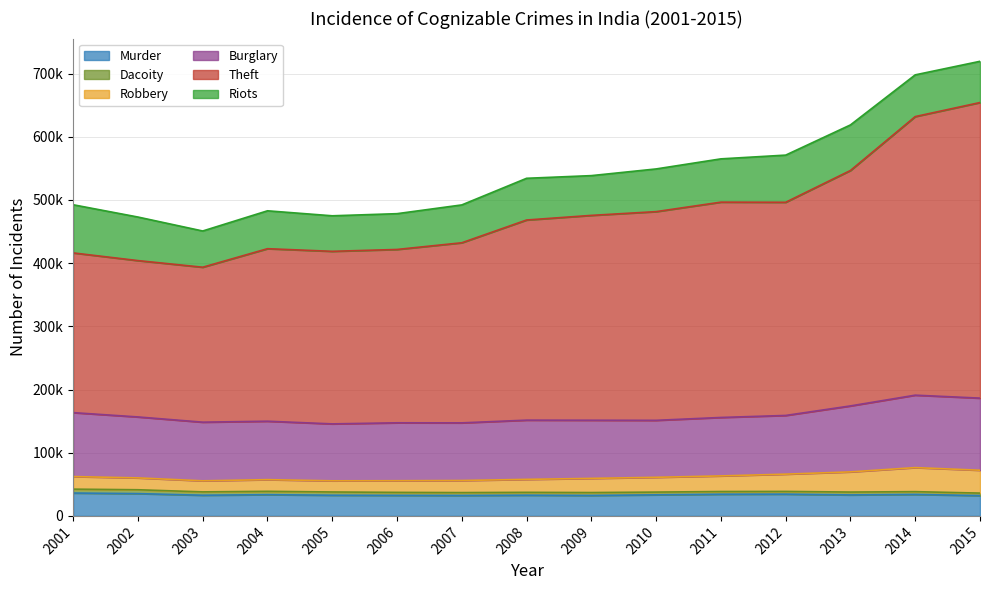

Does the chart have visible grid lines?

Yes